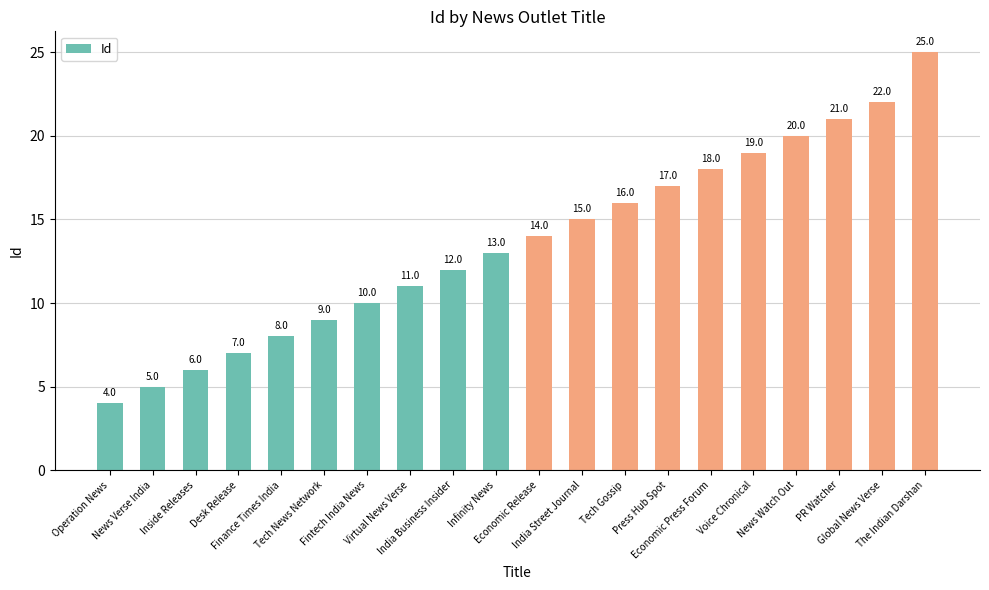

What is the greatest value displayed?

25